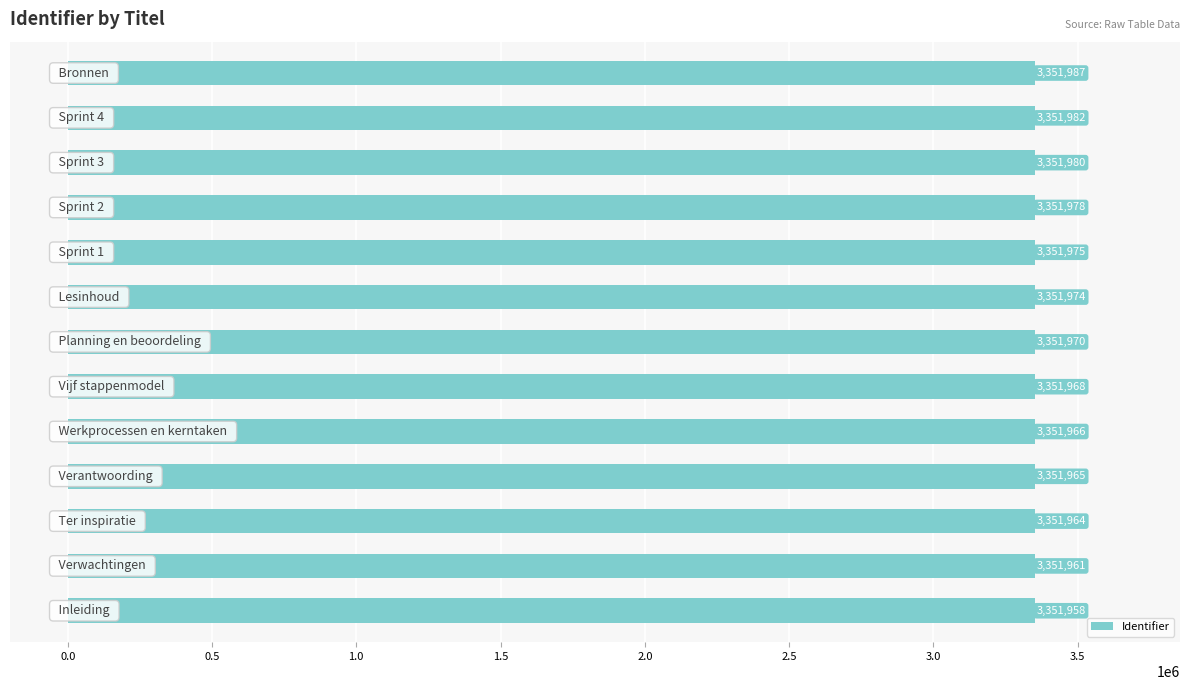

What is the average value?

3351971